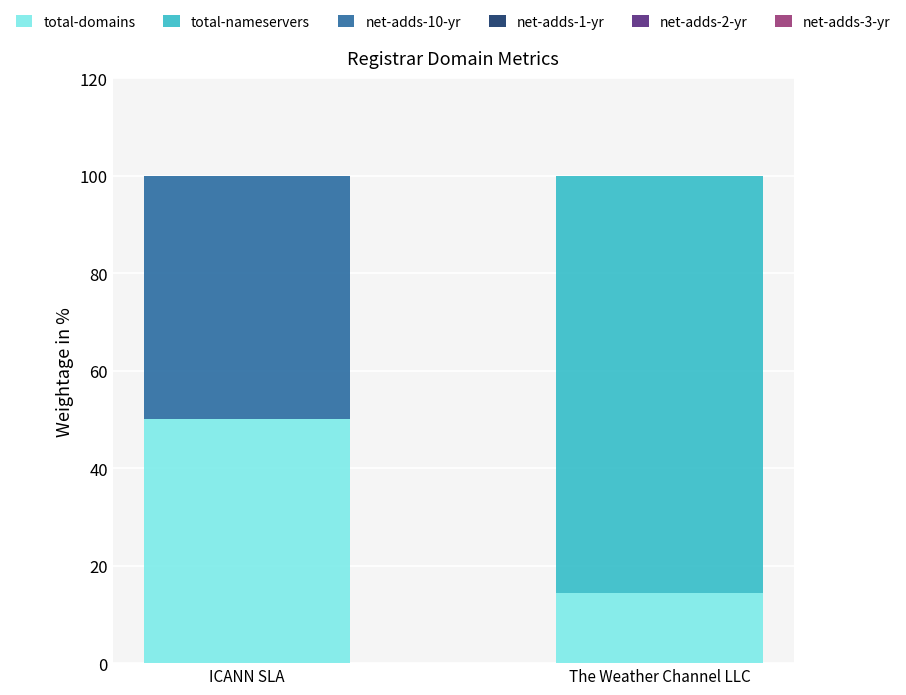

The value of total-domains at The Weather Channel LLC is 14.3. True or false?

True